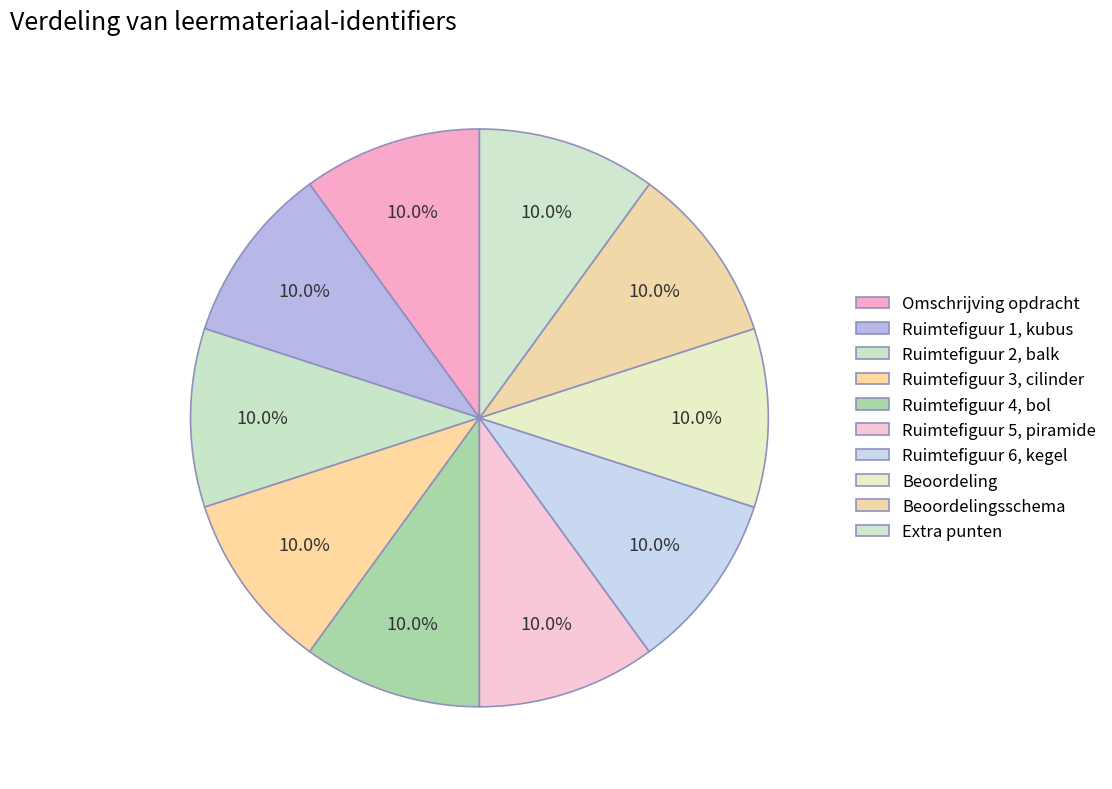

Count the number of slices in the pie.

10